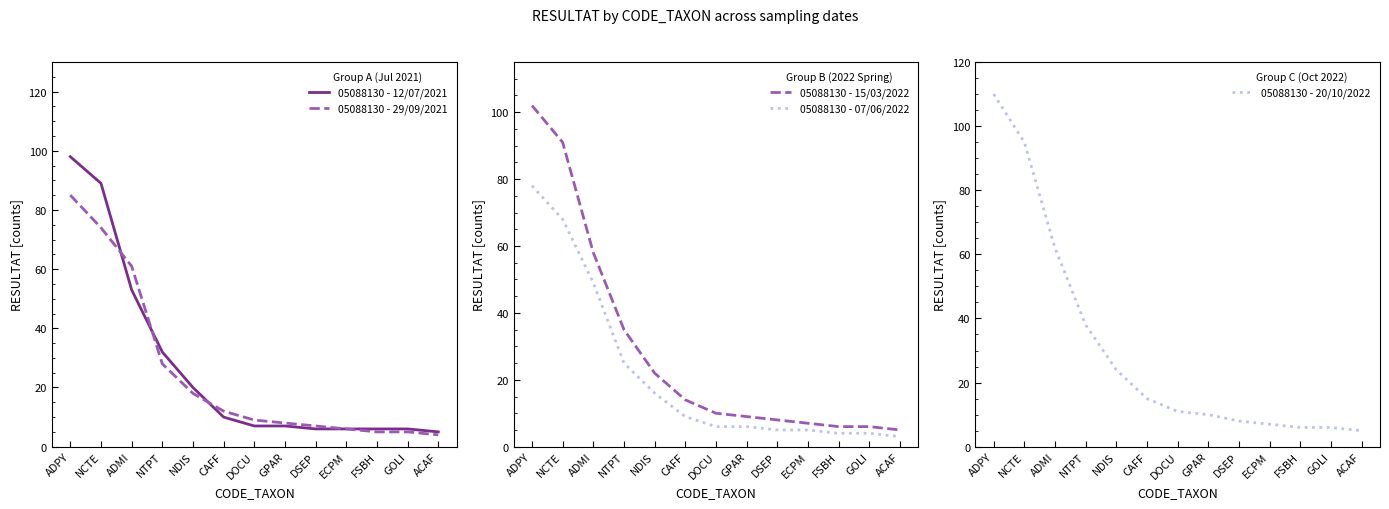

At which category does the chart reach its peak across all series?

ADPY